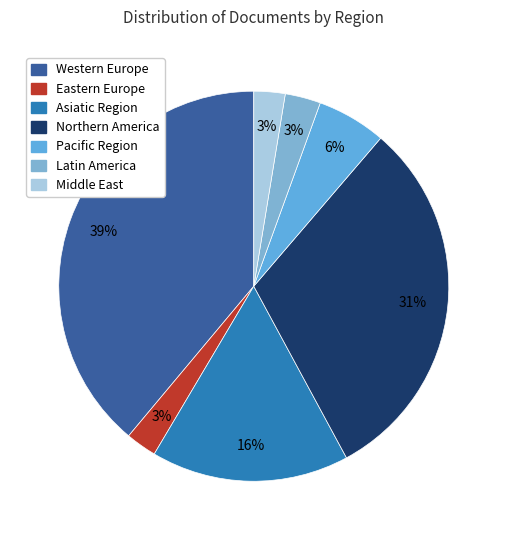

Which category has the smallest portion of the pie?

Eastern Europe